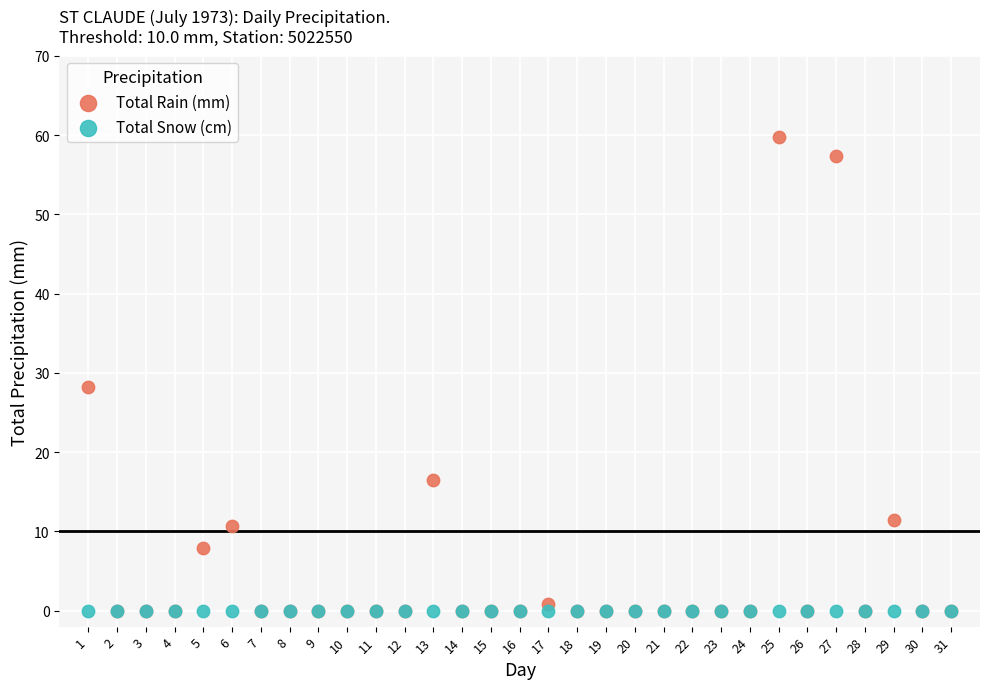

In the Total Rain (mm) series, what Y value is closest to 29?

28.2